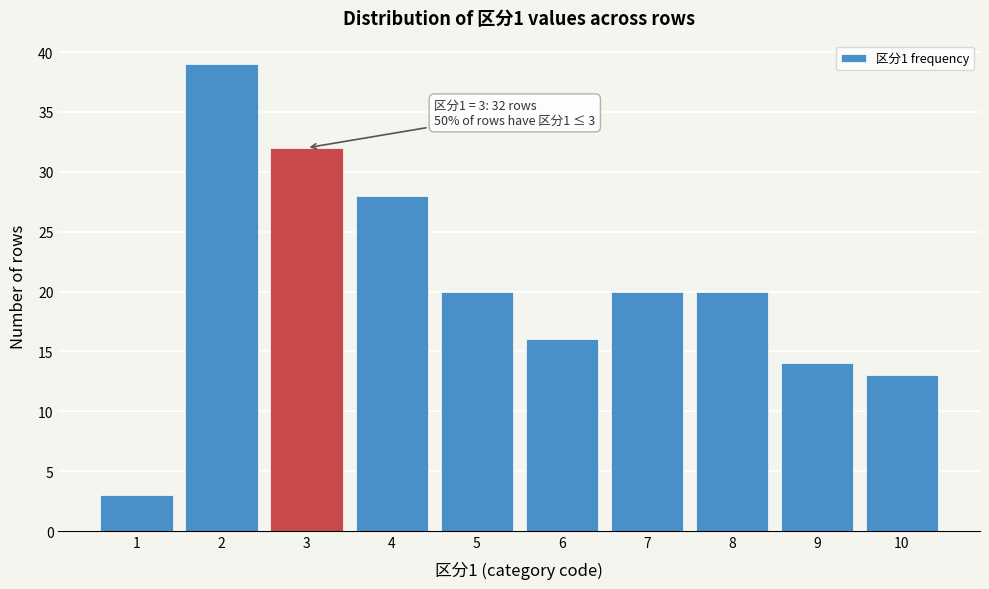

Reading right to left, list all the values displayed in this chart.

13	14	20	20	16	20	28	32	39	3